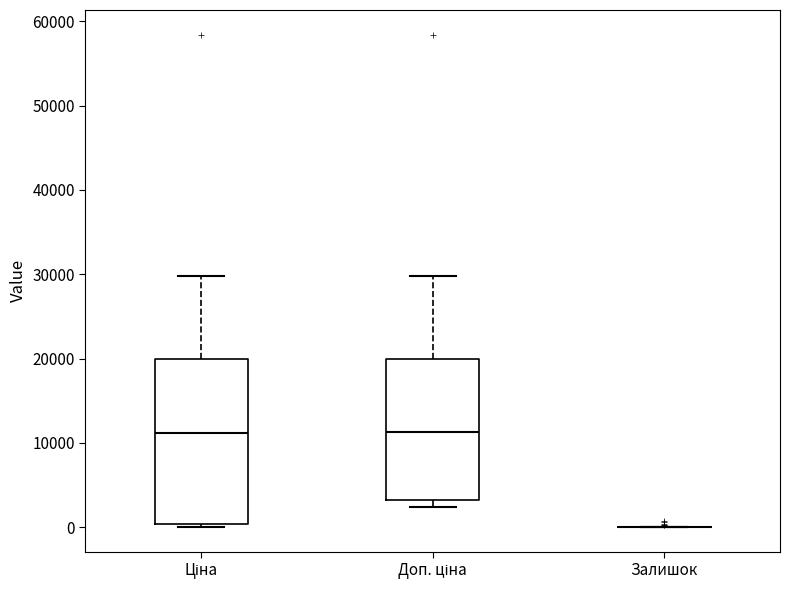

Reading left to right, transcribe this box plot: for each box, give where its median line is, the range the box spans, and where its two whiskers end, as read against the y-axis. The values are not printed on the chart, so give them approximately, as read against the axis.

Ціна: median 11000, box 0 to 20000, whiskers 0 to 30000
Доп. ціна: median 11000, box 3000 to 20000, whiskers 2000 to 30000
Залишок: box collapsed to a line at 0, whiskers 0 to 0